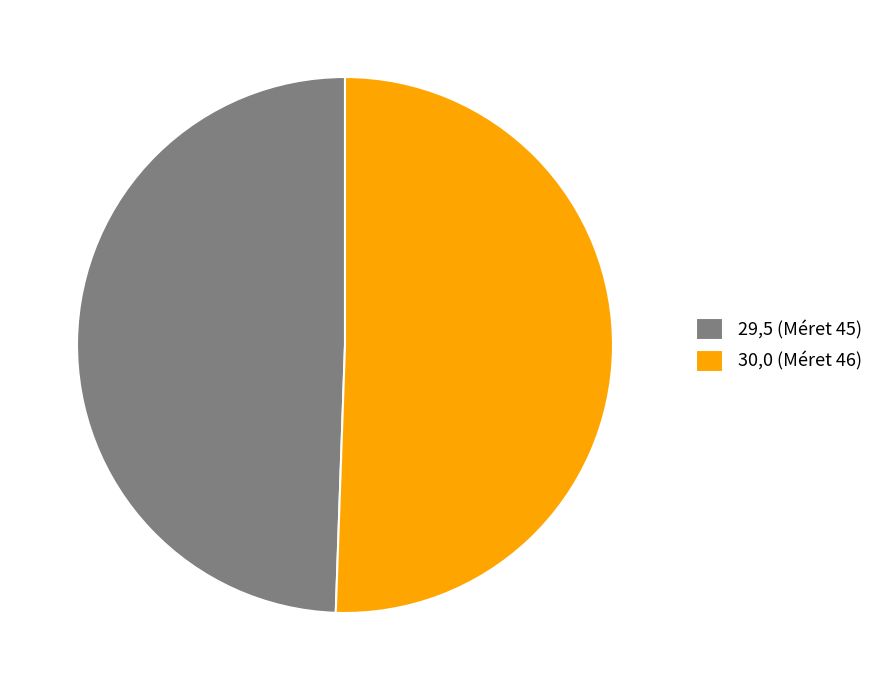

Which has a higher value, 29,5 (Méret 45) or 30,0 (Méret 46)?

30,0 (Méret 46)